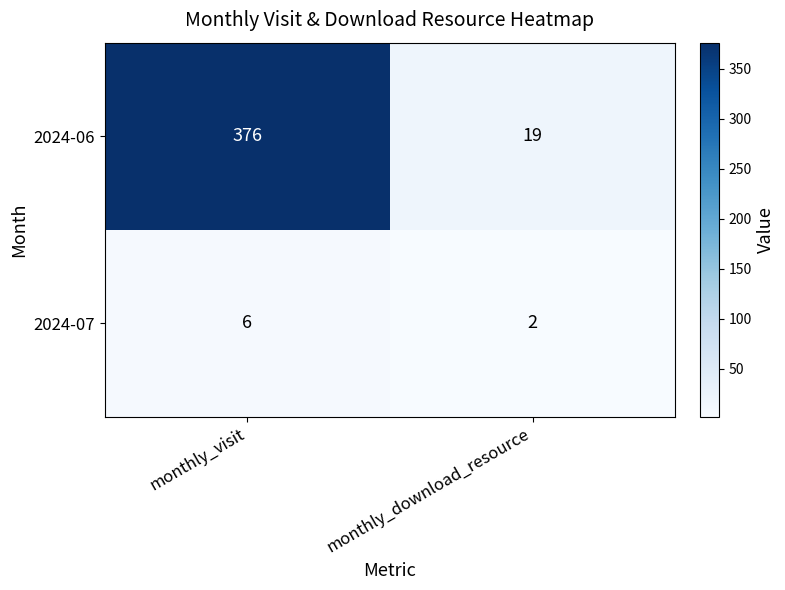

At which category is the sum across all series the highest?

monthly_visit